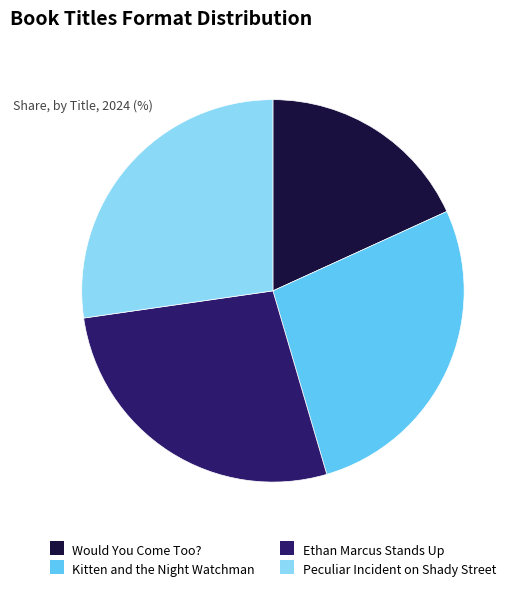

What is the smallest slice in the pie chart?

Would You Come Too?